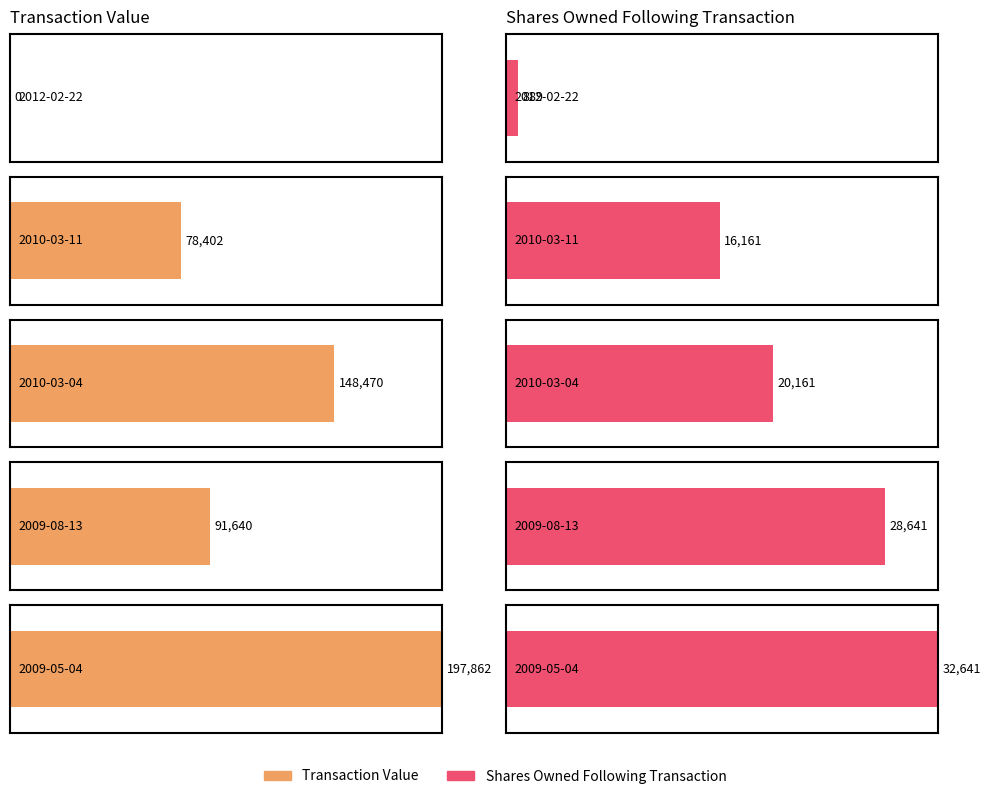

What position from the right is 2009-08-13?

2